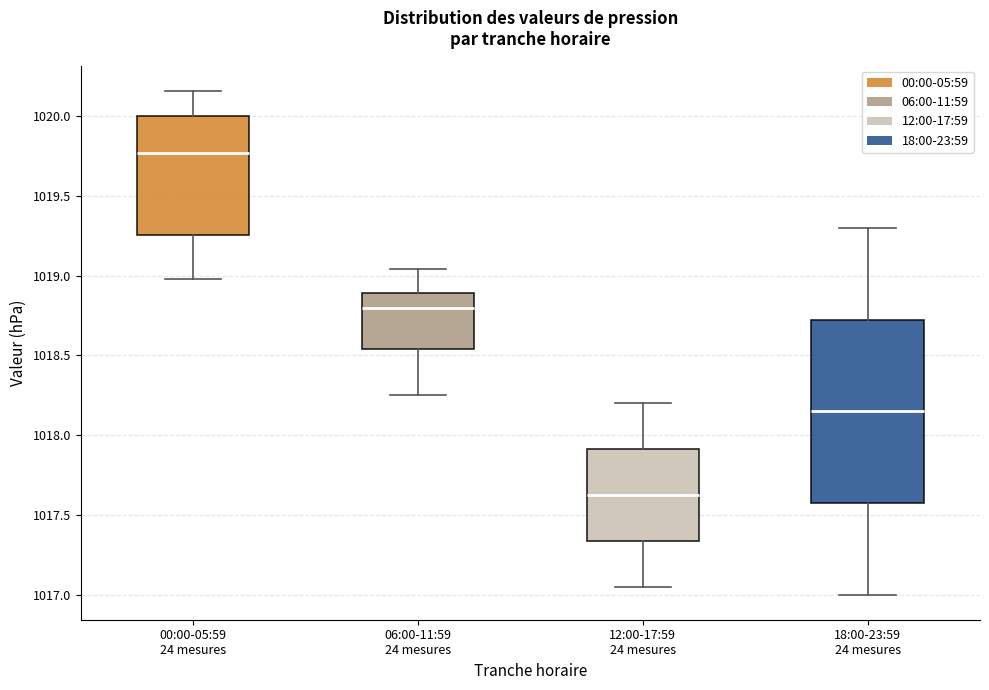

Where is the upper edge of the box for 06:00-11:59 24 mesures on the y-axis? The values are not printed on the chart, so give them approximately, as read against the axis.

1018.90